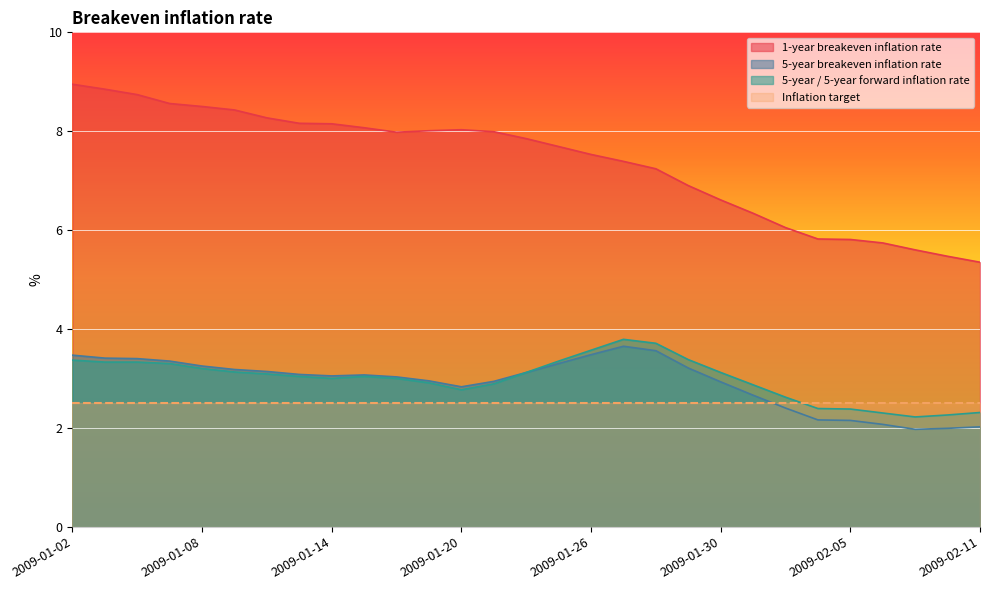

What value does the 1-year breakeven inflation rate series have at 2009-01-21?

8.0